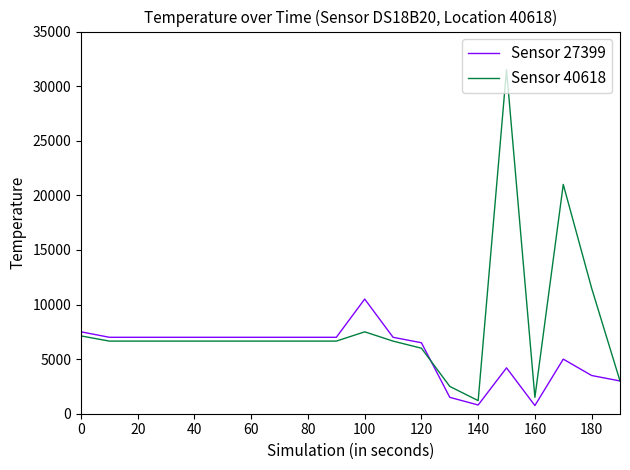

What is the greatest value displayed?

31500